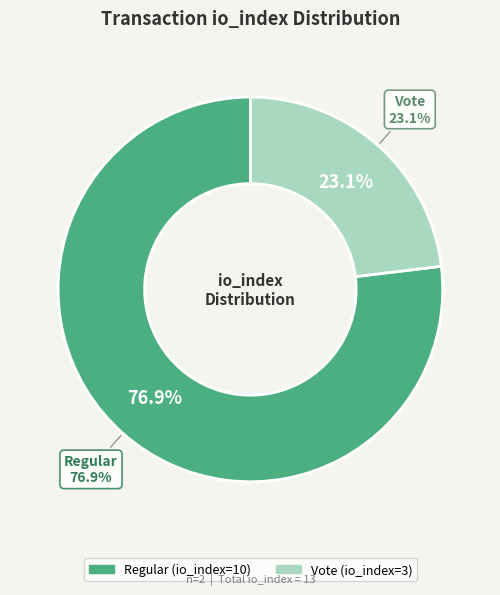

Rank the categories by value from highest to lowest.

io_index=10 (Regular), io_index=3 (Vote)